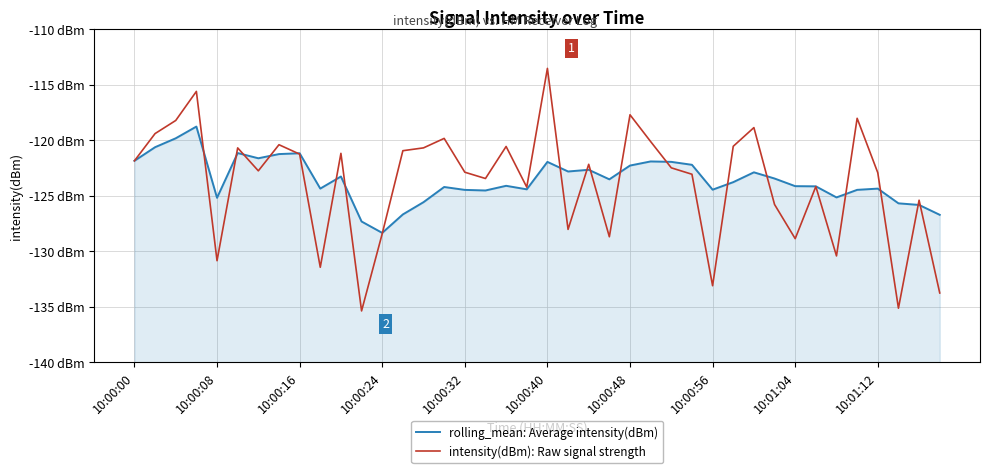

What is the sum of all rolling_mean: Average intensity(dBm) values?

-4943.2